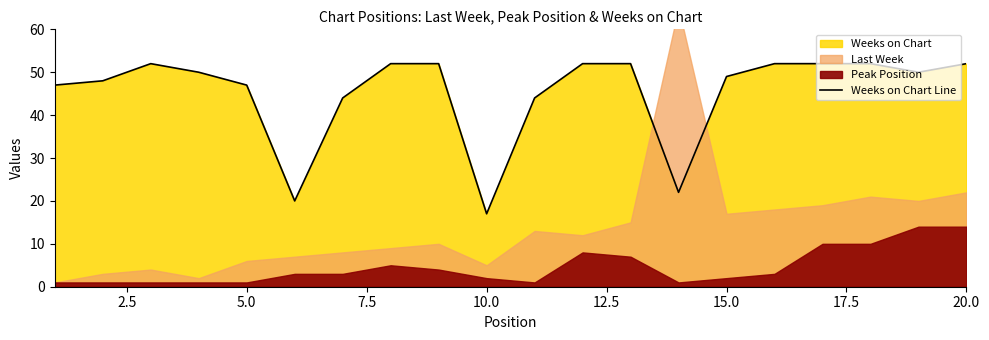

What is the difference between the second highest and minimum values?

35